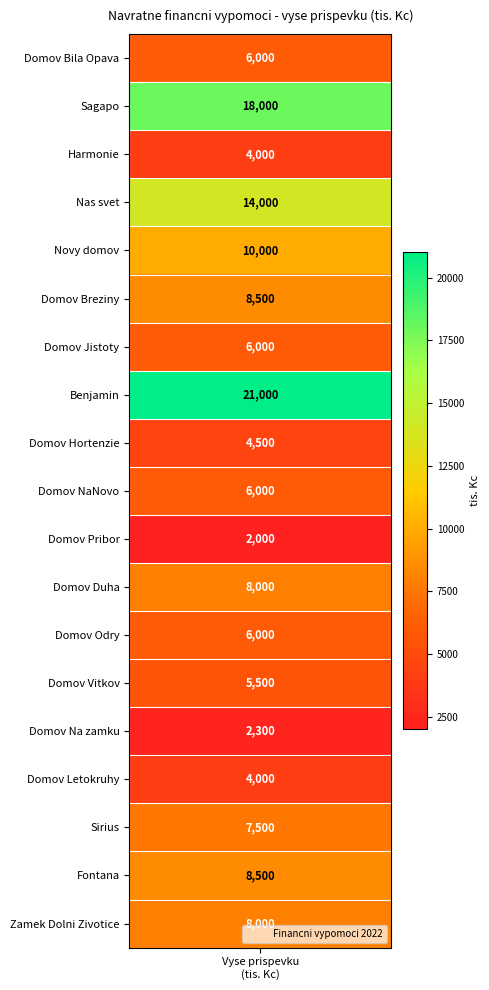

Reading left to right, transcribe all the data shown in this chart.

6000	18000	4000	14000	10000	8500	6000	21000	4500	6000	2000	8000	6000	5500	2300	4000	7500	8500	8000